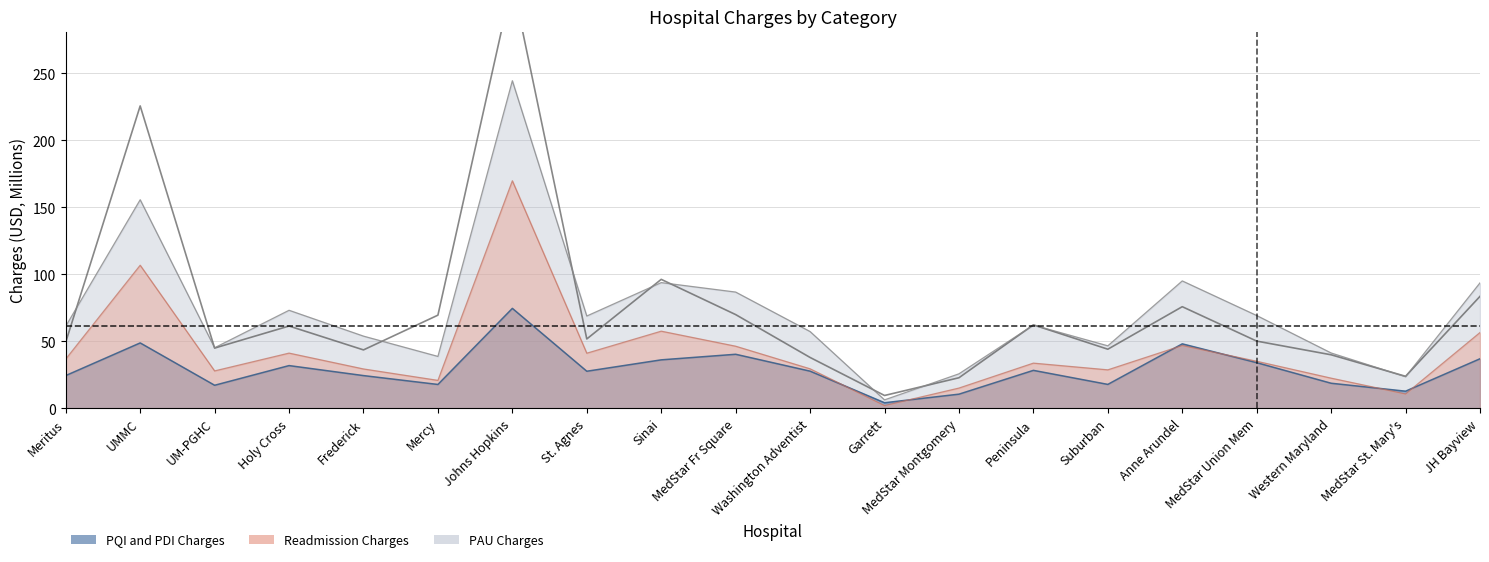

What position from the left is Meritus?

1